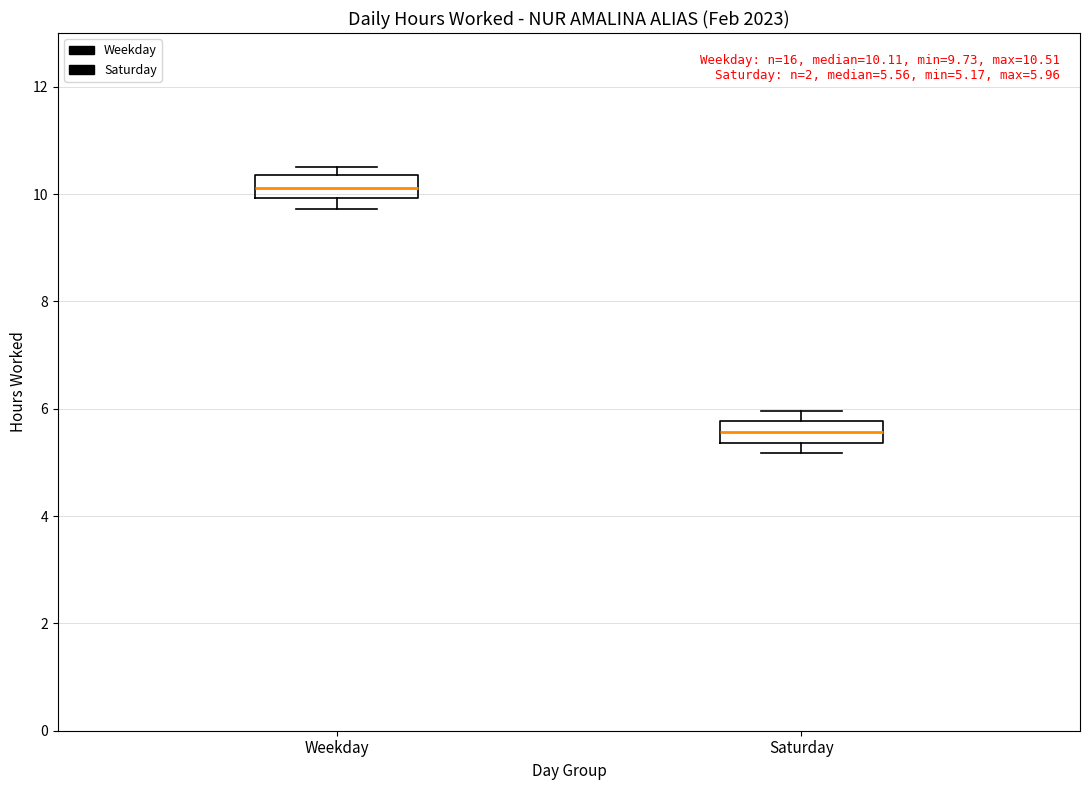

Which box's median line is the lowest?

Saturday